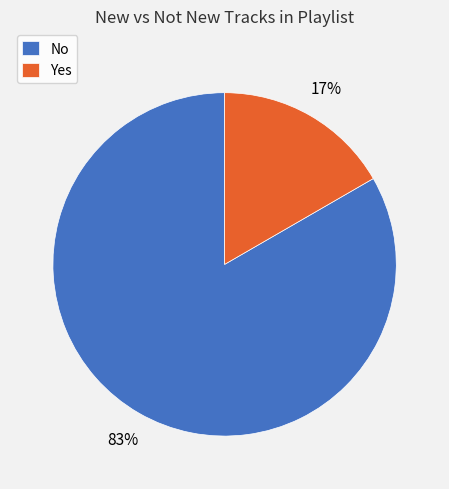

Does No account for over 50% of the chart?

Yes